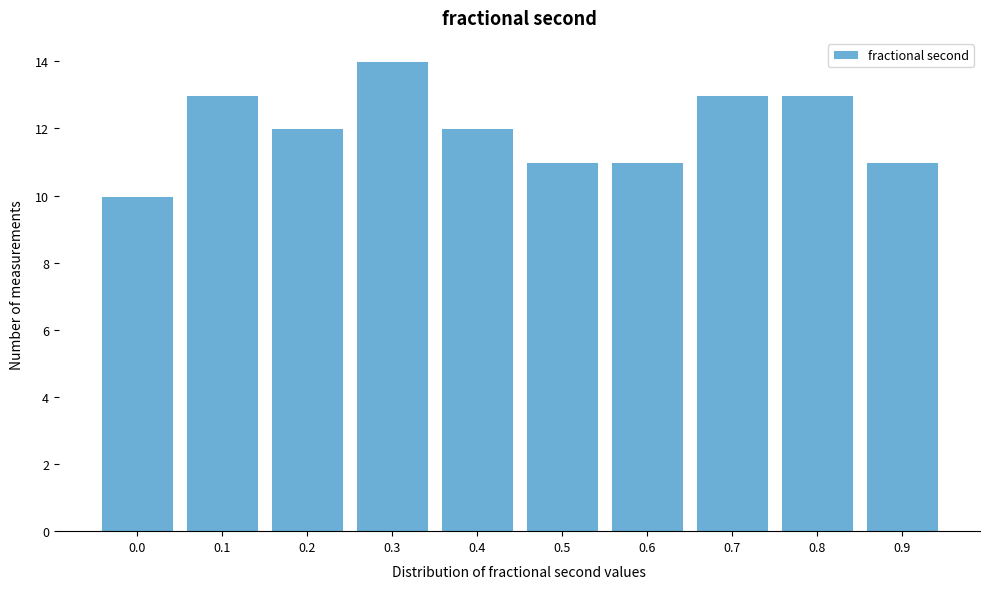

Reading left to right, extract all data points from this chart.

0.0=10	0.1=13	0.2=12	0.3=14	0.4=12	0.5=11	0.6=11	0.7=13	0.8=13	0.9=11